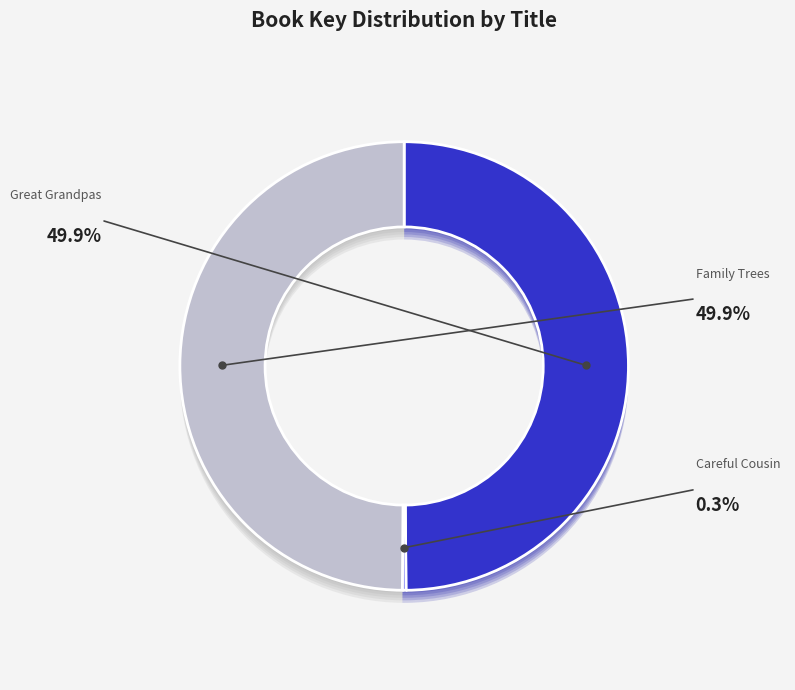

What percentage is the Henry and Mudge and the Great Grandpas slice, to the nearest percent?

50%